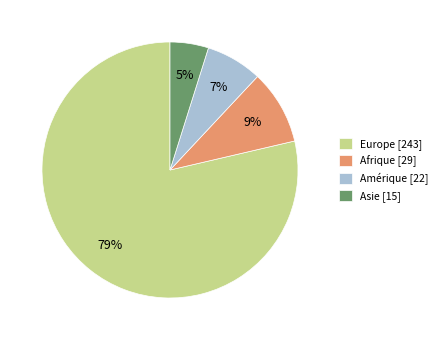

Does Europe [243] account for over 50% of the chart?

Yes